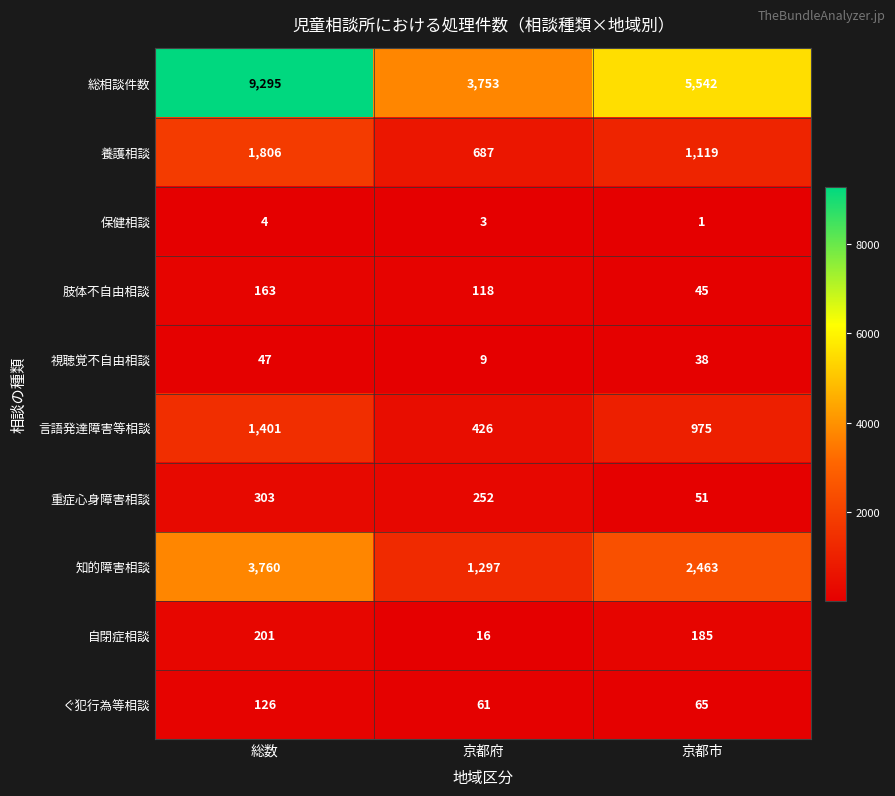

Which category has the highest value across all series?

総数